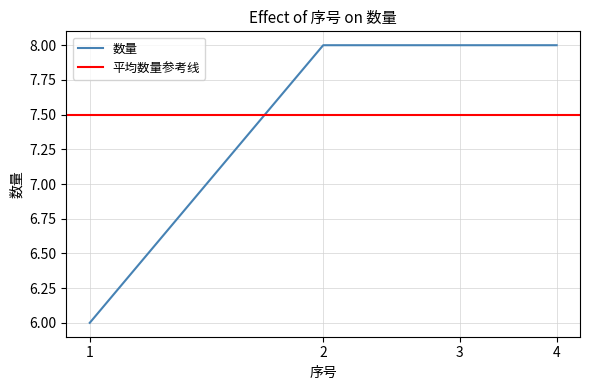

How many values are below 8?

1